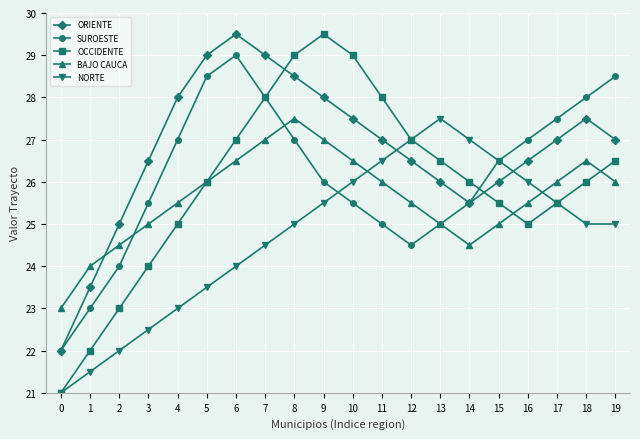

Between 7 and 14, which series saw the biggest shift?

ORIENTE